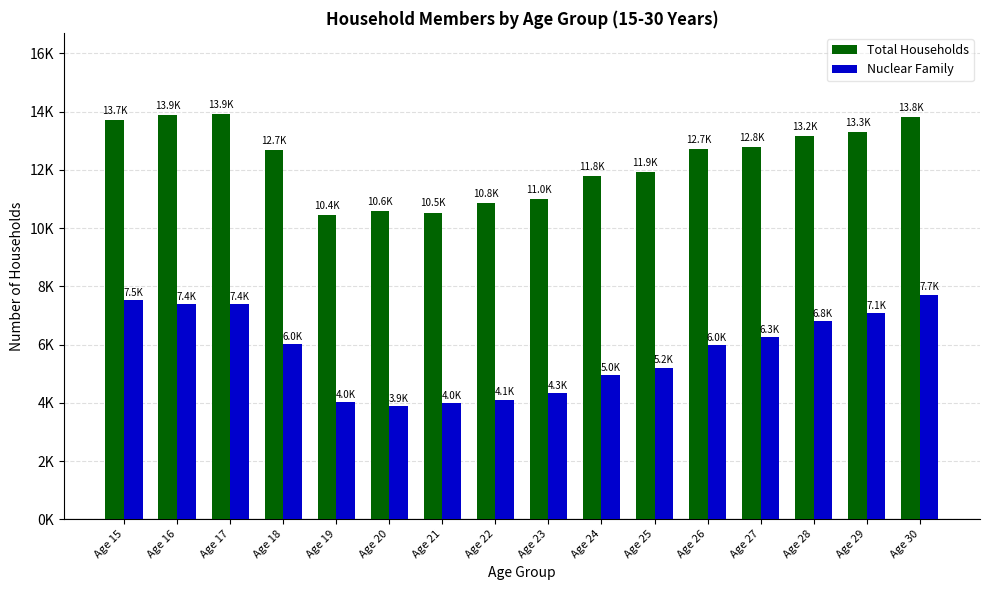

At which label is Total Households closest to 12181?

Age 25